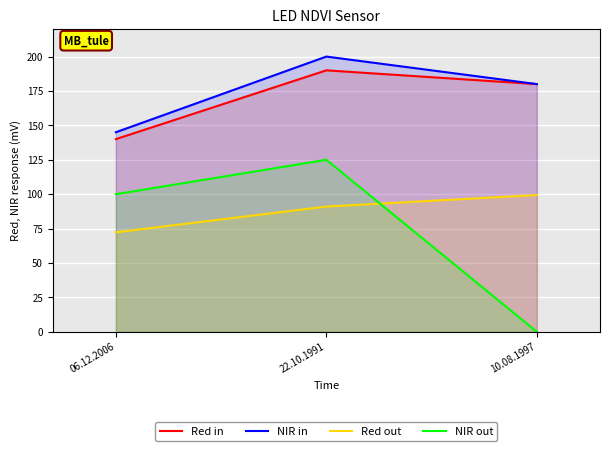

At how many categories does at least one series exceed 196?

1